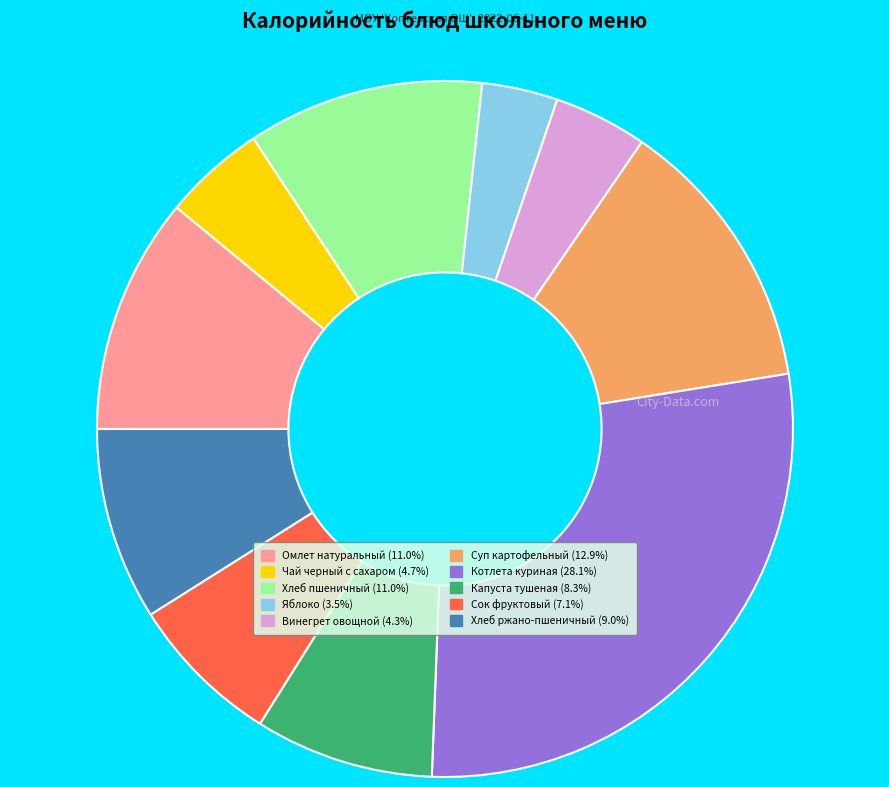

How many slices are in this pie chart?

10